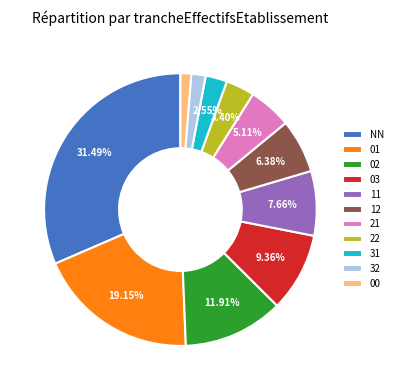

Approximately how many times larger is the value at 11 compared to 21?

1.5